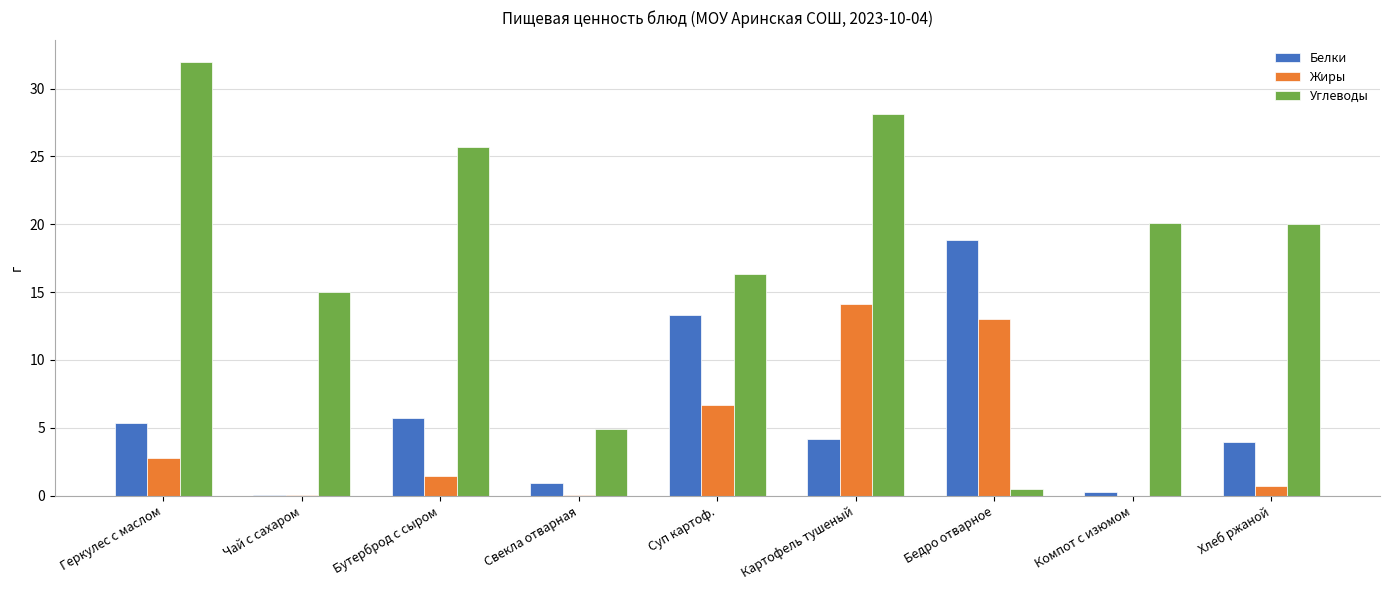

What is the total value across all series at Свекла отварная?

5.9